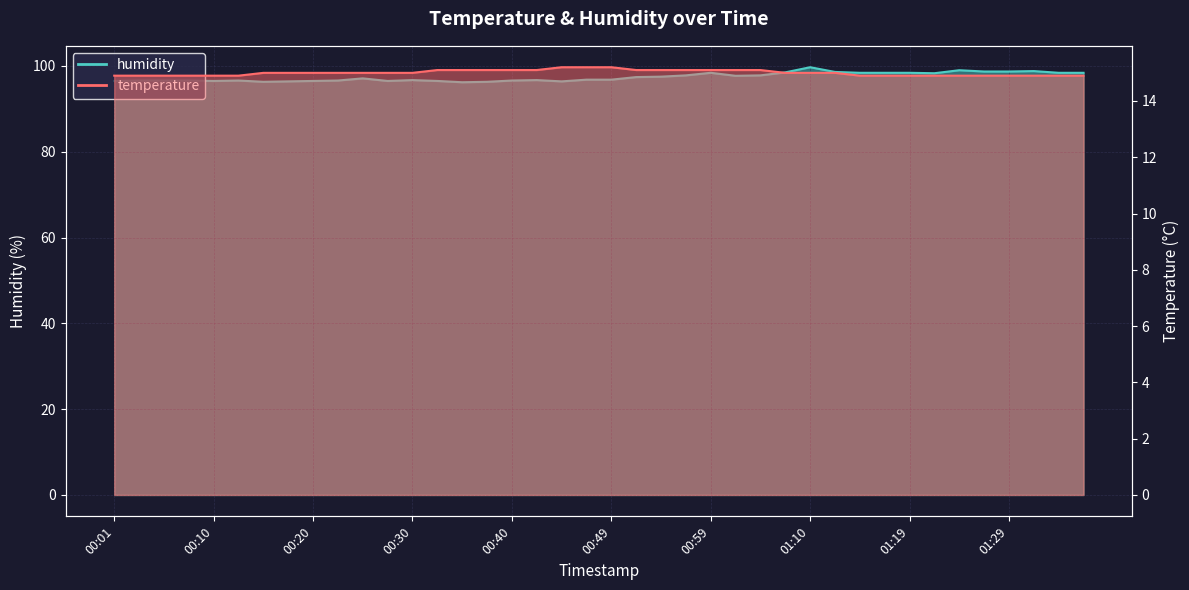

Read the humidity value at 00:03.

96.6